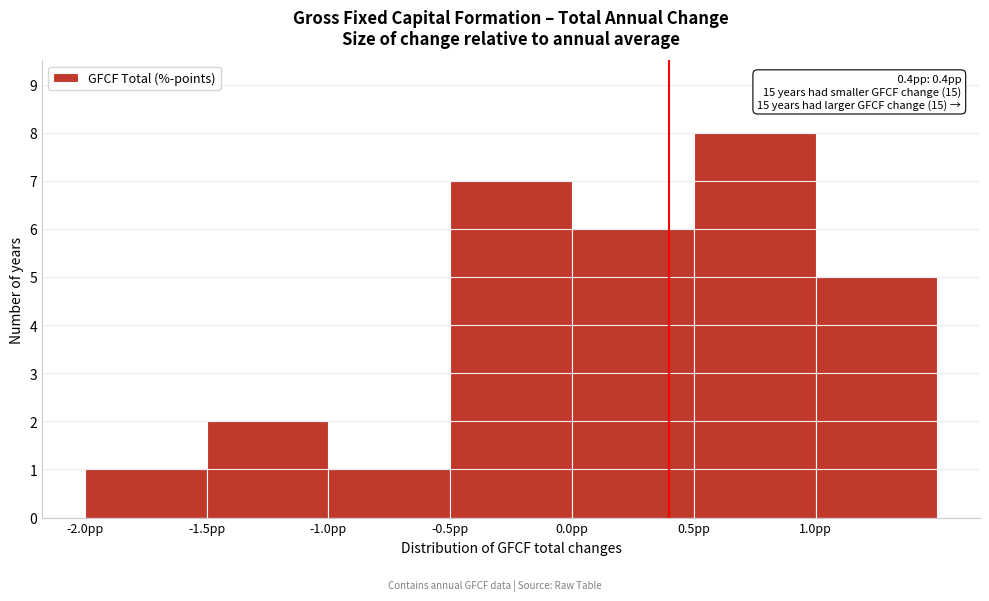

Which range on the x-axis has the tallest bar?

0.5 to 1.0